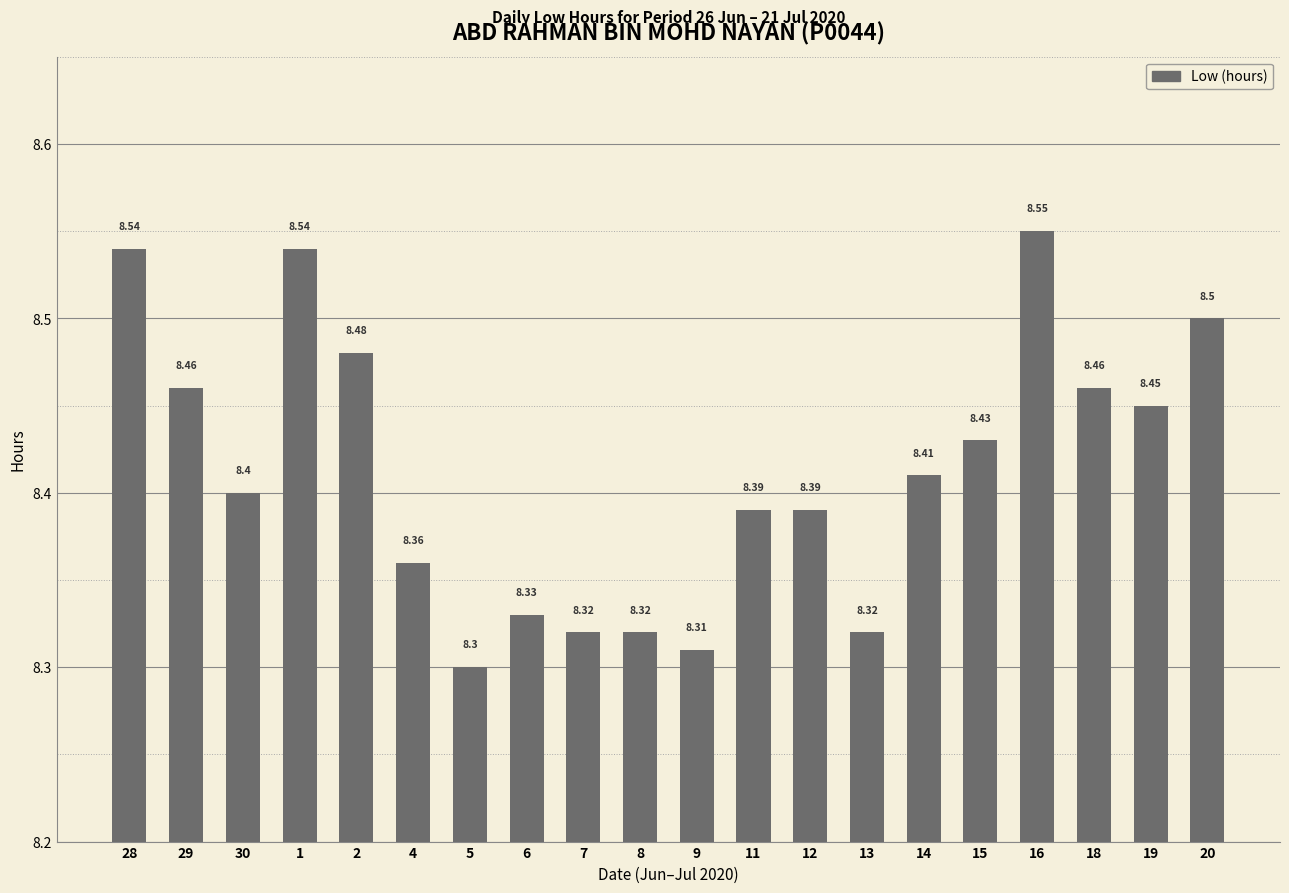

What is the approximate value at 11?

8.4